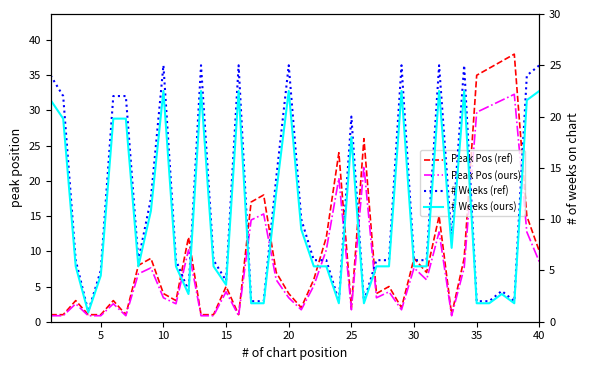

Count the number of categories in the chart.

40